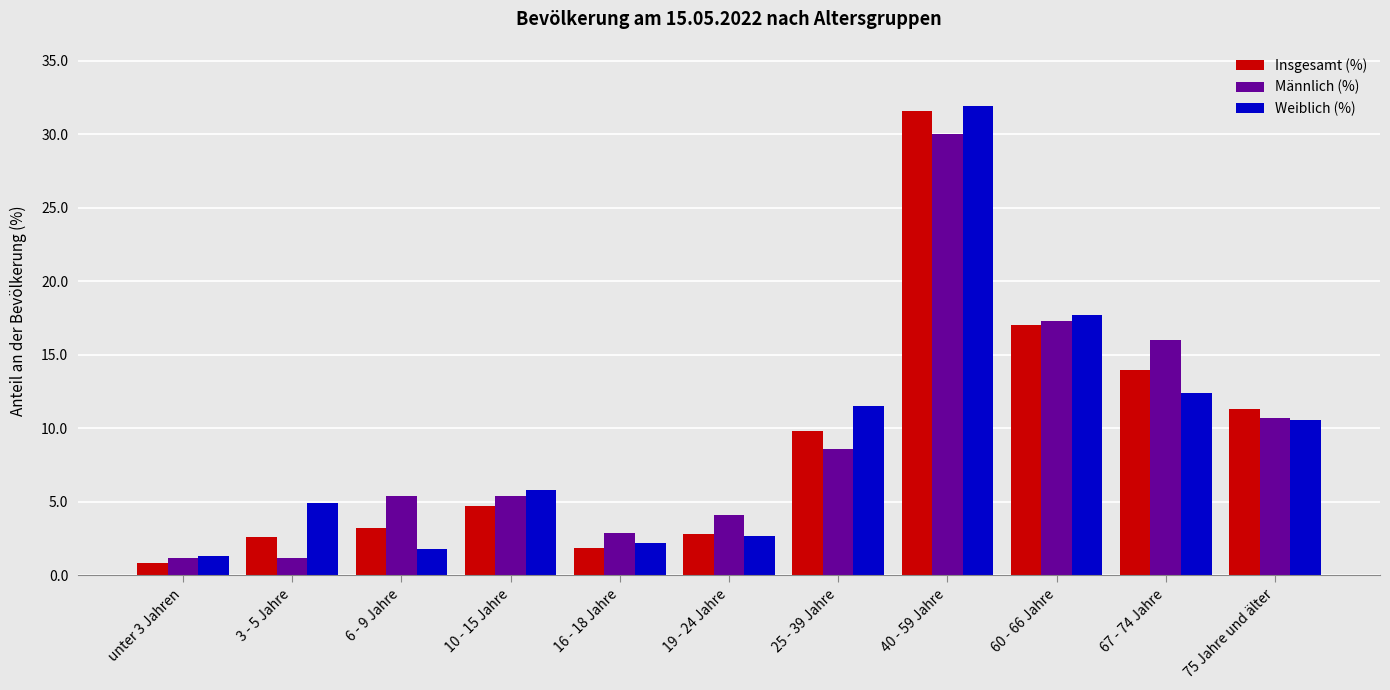

How many series are shown in this chart?

3